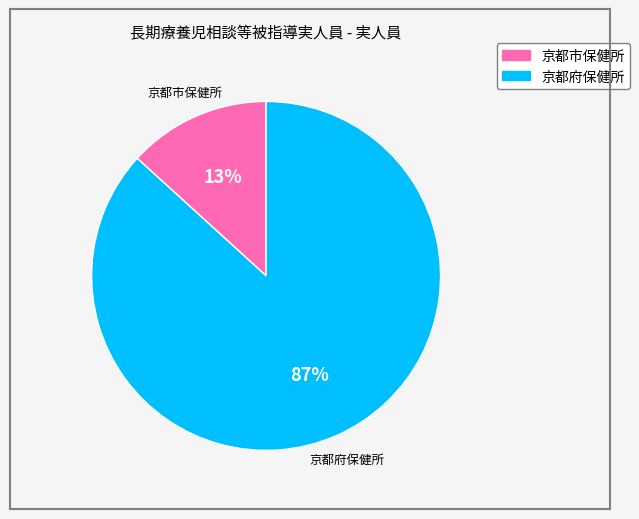

Rank the categories by value from highest to lowest.

京都府保健所, 京都市保健所